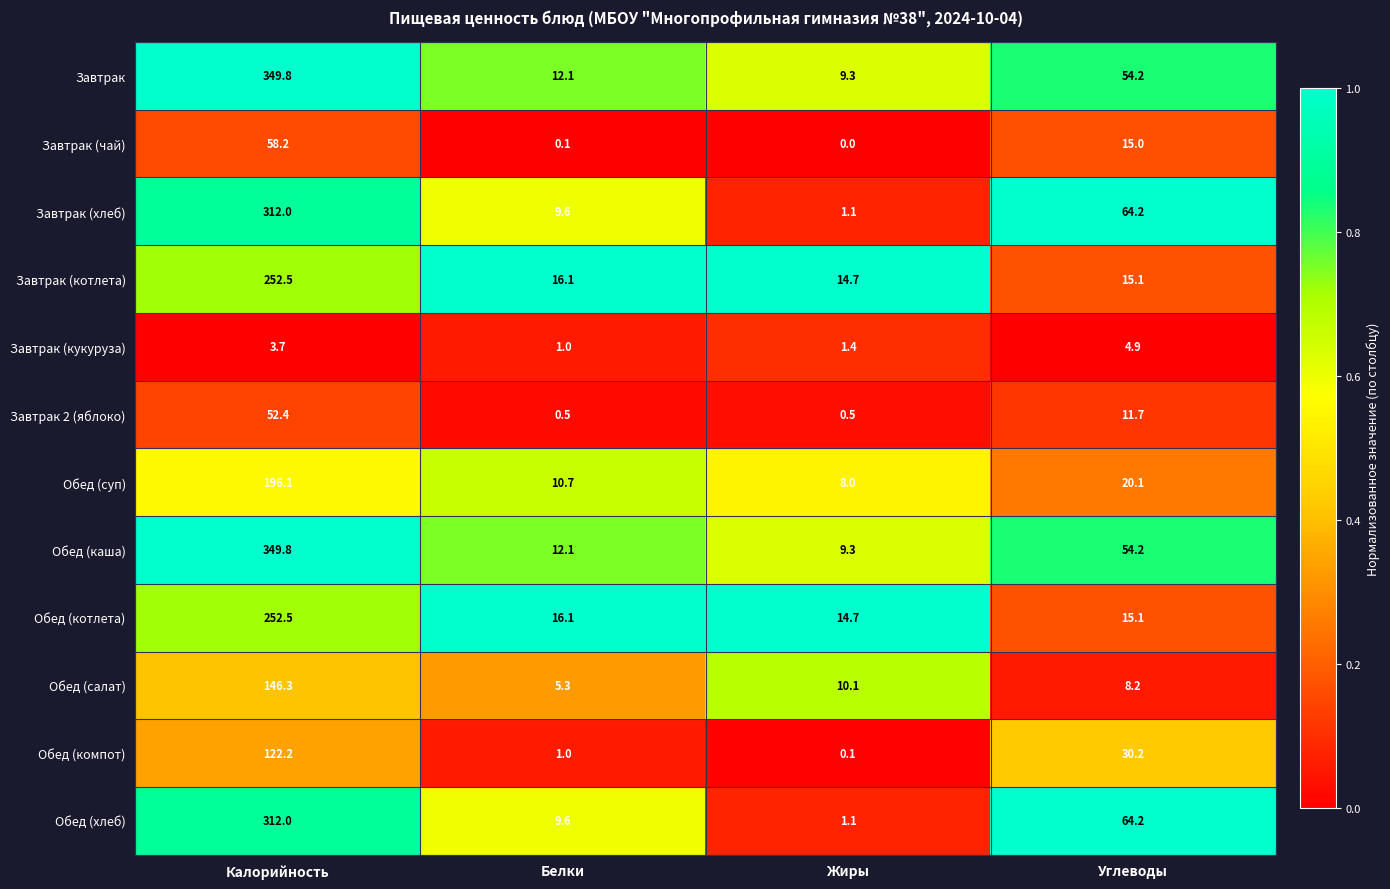

True or false: Завтрак (чай) has a value of 14.2 at Калорийность.

False